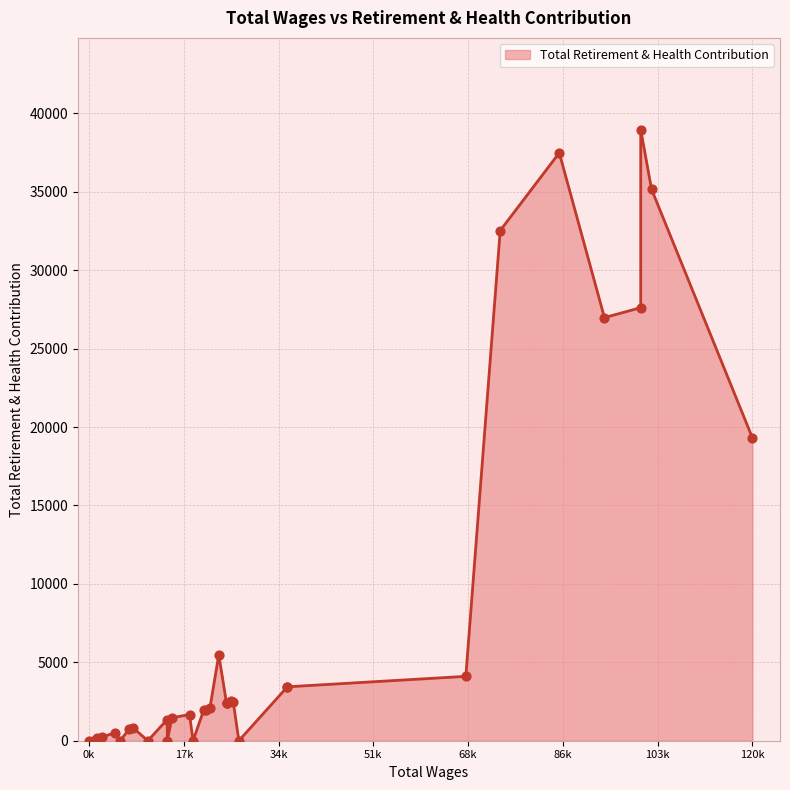

What is the change in value from 120380.0 to 25884.0?

-16781